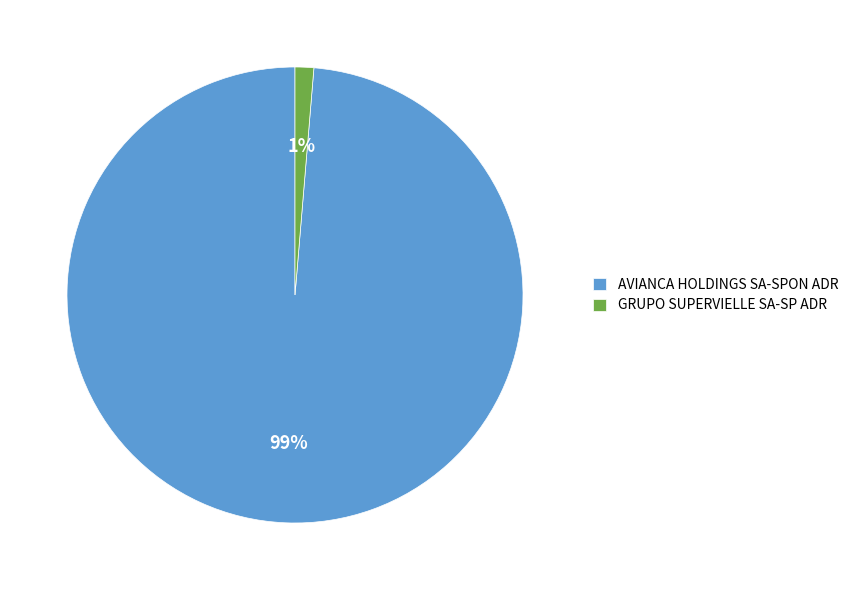

True or false: GRUPO SUPERVIELLE SA-SP ADR accounts for 1% of the total.

True